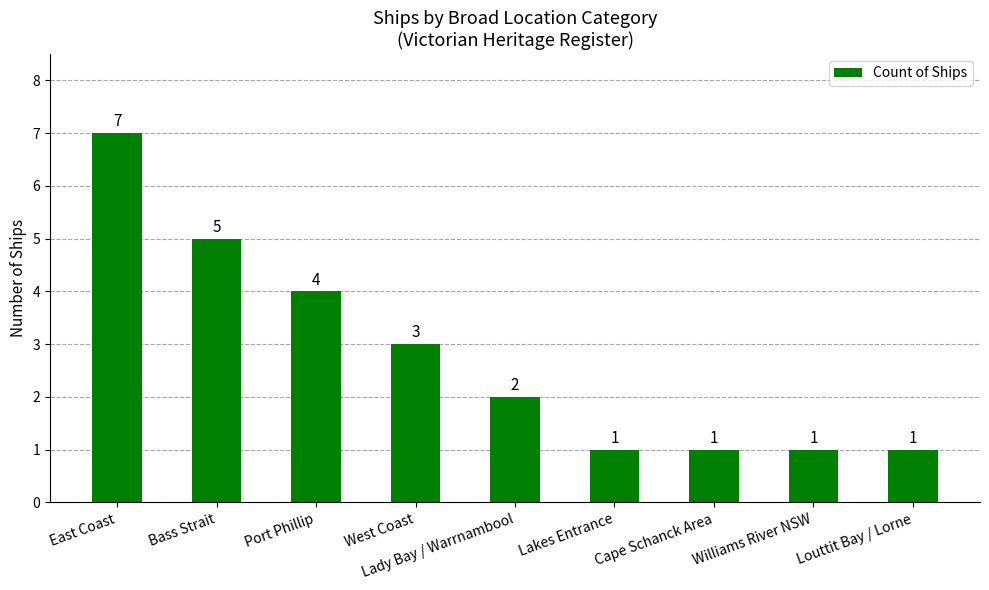

Is it true that the value at East Coast is 7?

True